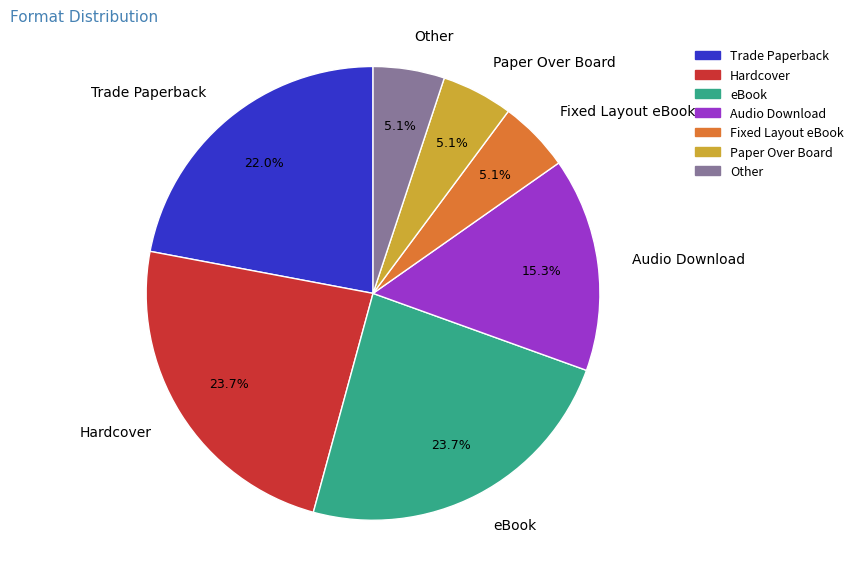

Do Hardcover and Trade Paperback together represent more than half of the pie?

No